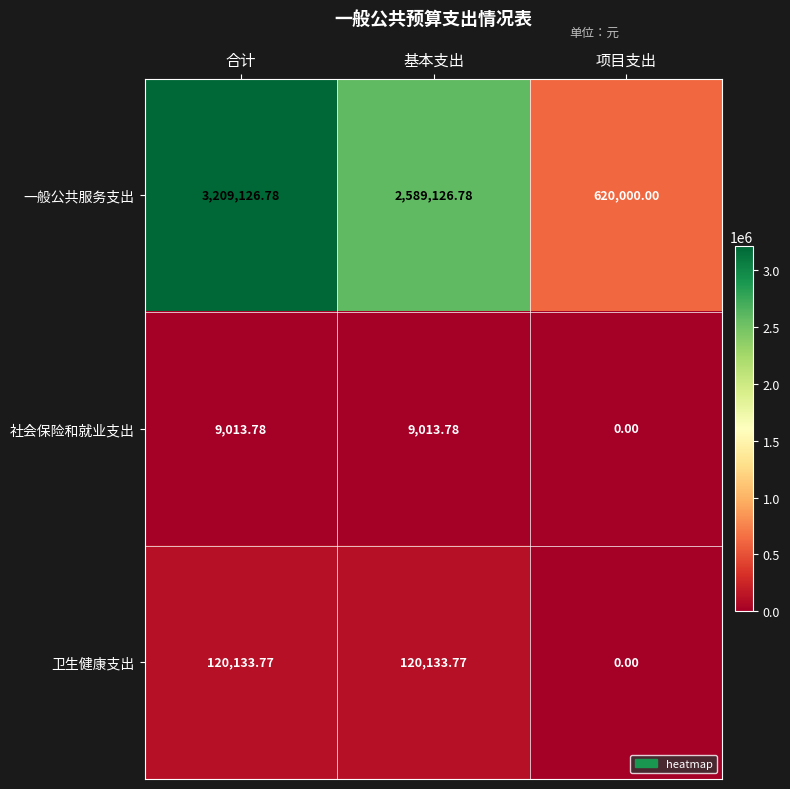

Which series has the largest range (max minus min)?

一般公共服务支出